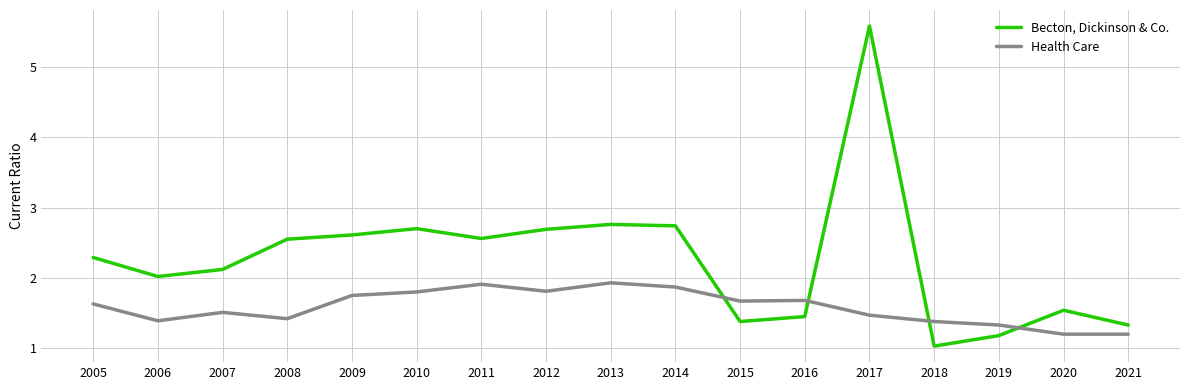

Where is the first local minimum for Health Care?

2006